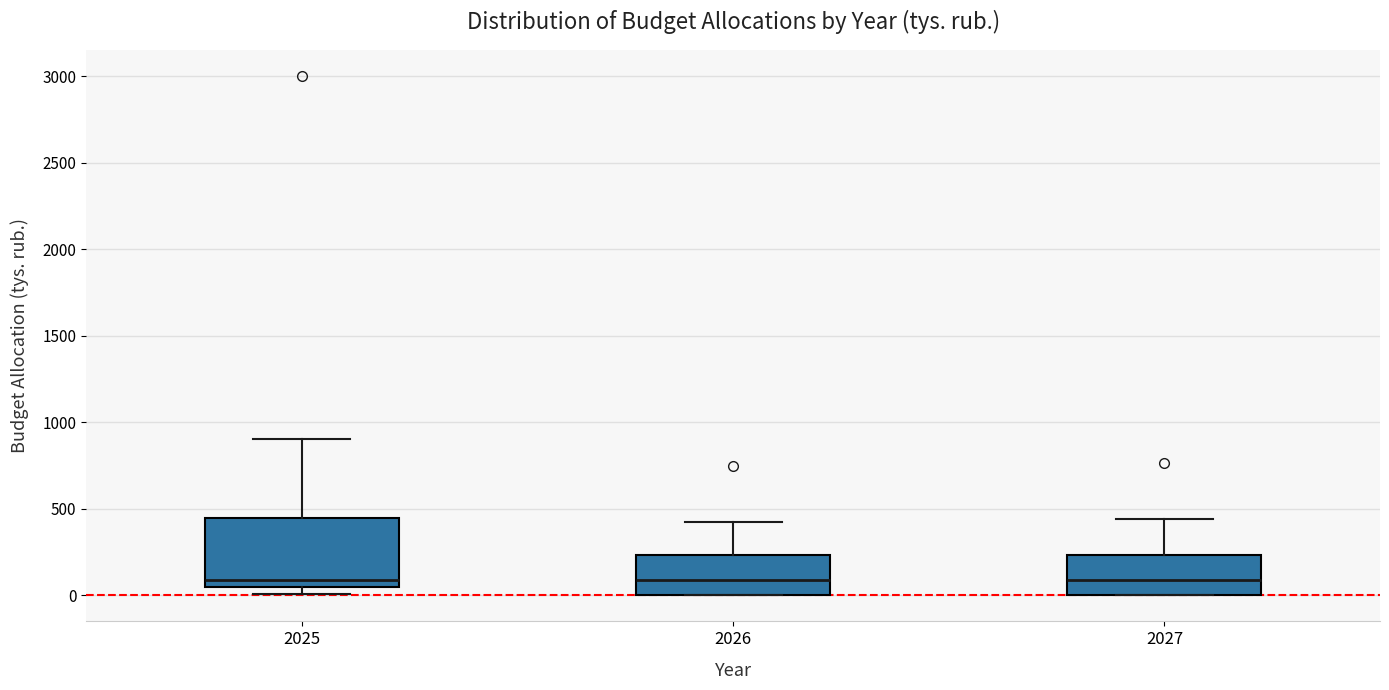

Reading left to right, transcribe this box plot: for each box, give where its median line is, the range the box spans, and where its two whiskers end, as read against the y-axis. The values are not printed on the chart, so give them approximately, as read against the axis.

2025: median 100, box 50 to 450, whiskers 0 to 900
2026: median 100, box 0 to 250, whiskers 0 to 400
2027: median 100, box 0 to 250, whiskers 0 to 450